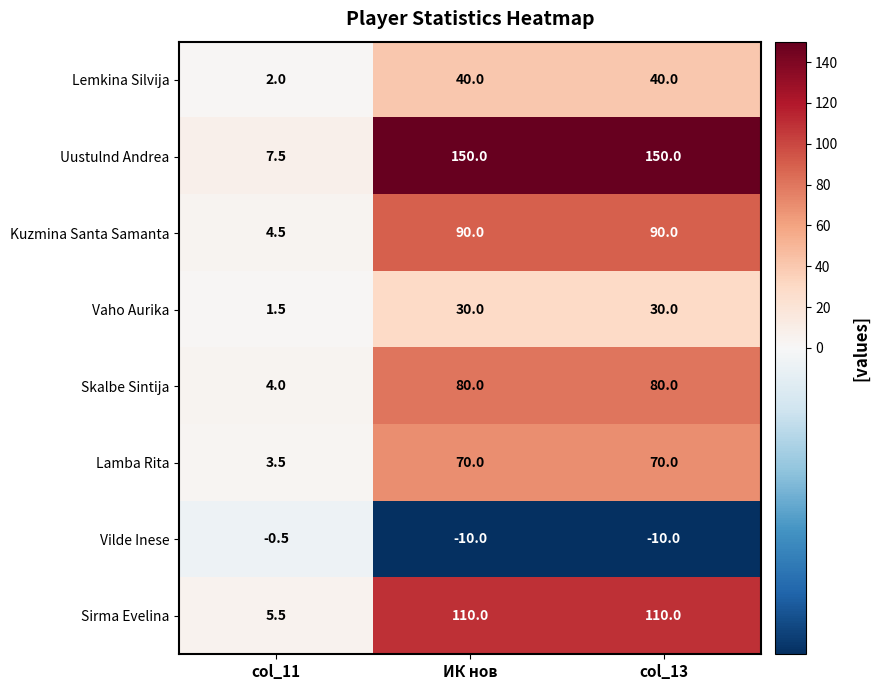

Which series has the largest range (max minus min)?

Uustulnd Andrea